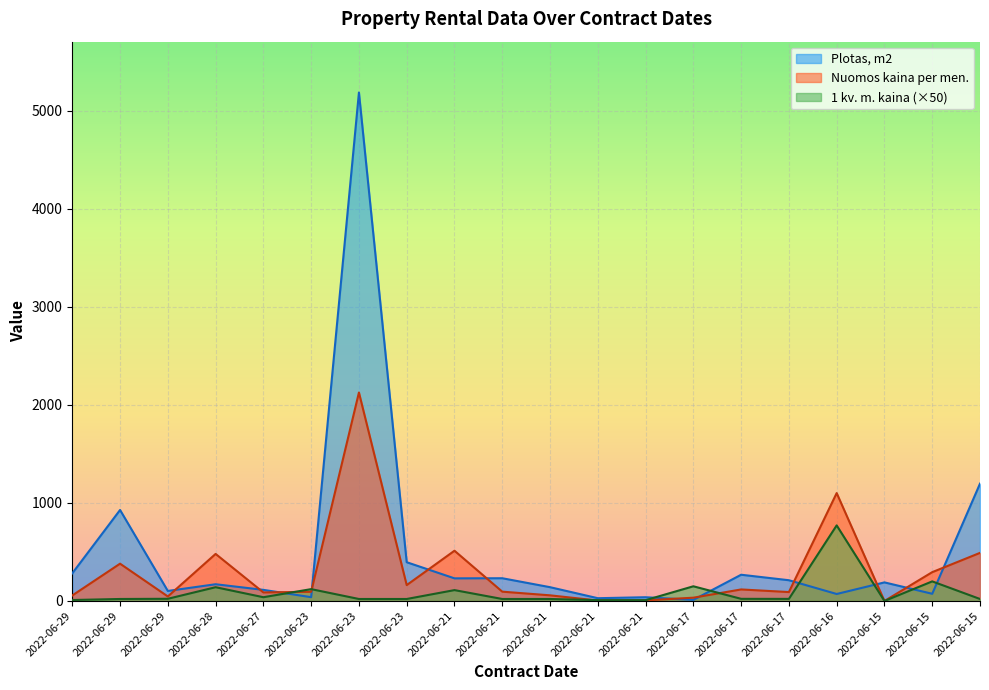

What are all the series names shown in the legend?

Plotas, m2, Nuomos kaina per men., 1 kv. m. kaina (×50)